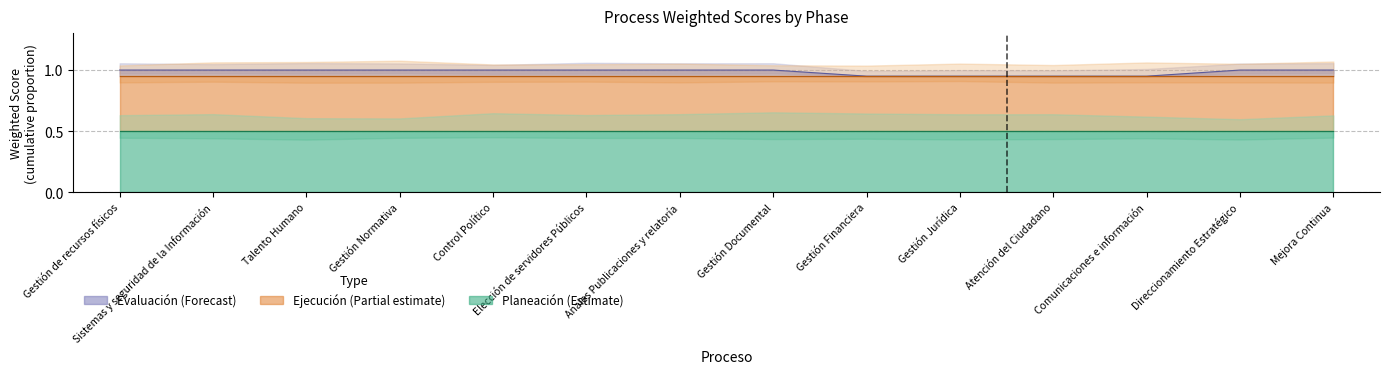

Is the value of Ejecución at Mejora Continua greater than the value of Planeación at Gestión Normativa?

No